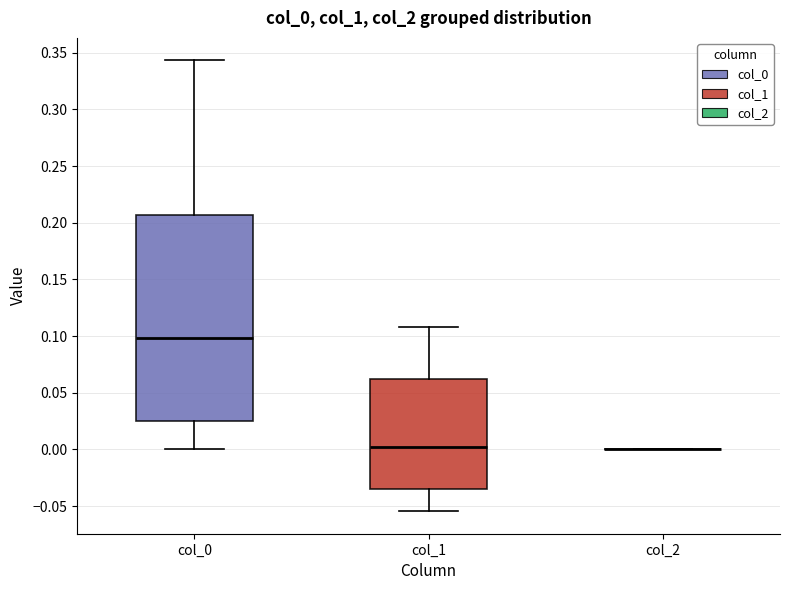

Reading left to right, read every box against the y-axis: the position of its median line, the range the box covers, and the ends of its whiskers. The values are not printed on the chart, so give them approximately, as read against the axis.

col_0: median 0.100, box 0.025 to 0.205, whiskers 0.000 to 0.345
col_1: median 0.000, box -0.035 to 0.060, whiskers -0.055 to 0.110
col_2: box collapsed to a line at 0.000, whiskers 0.000 to 0.000